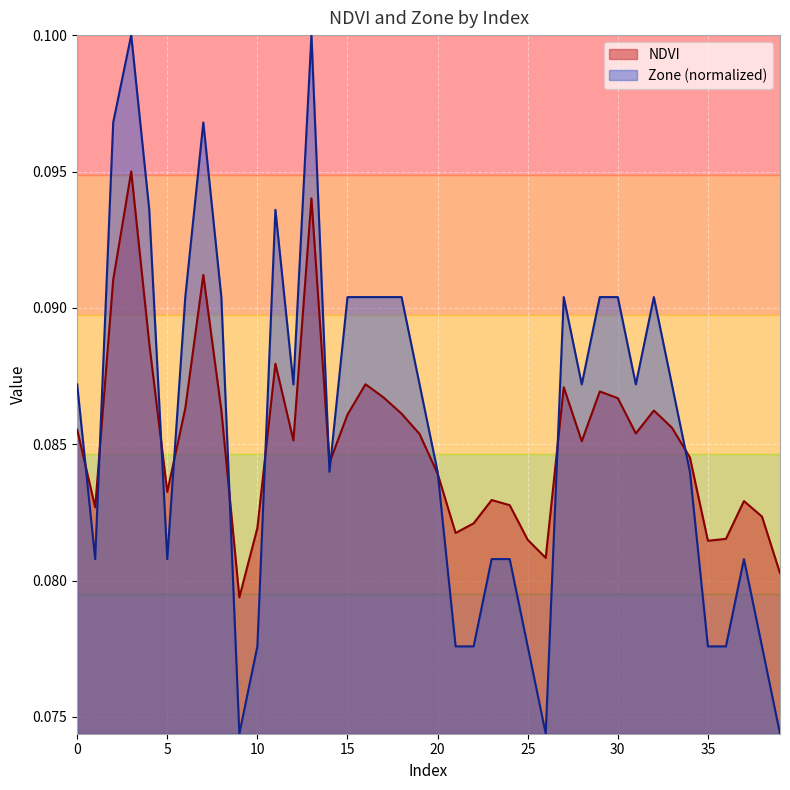

Rank the series at 39 from lowest to highest value.

Zone, NDVI